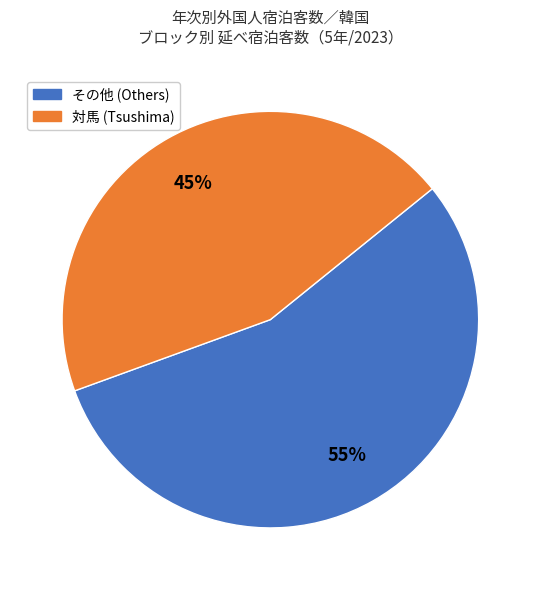

Does any single category account for the majority?

Yes